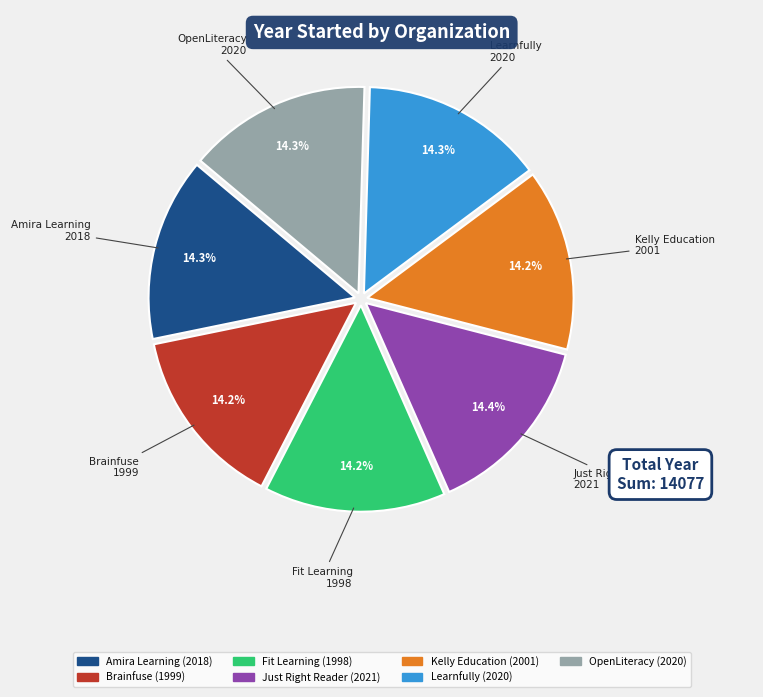

To the nearest percent, what is the average slice percentage?

14%